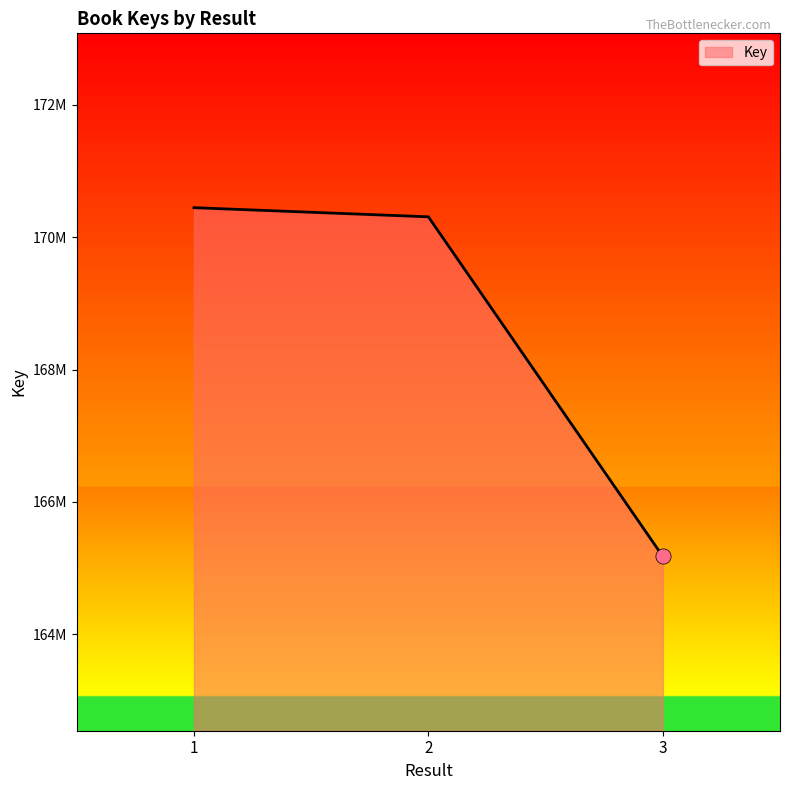

What is the change in value from 1 to 2?

-138230